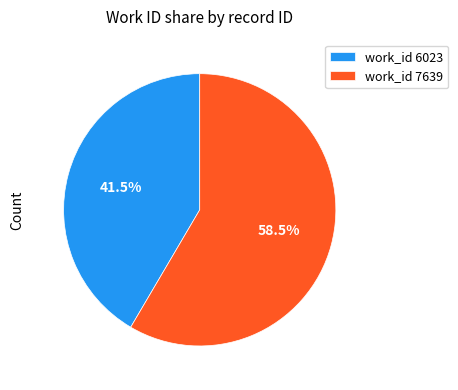

Which slice is the largest?

work_id 7639